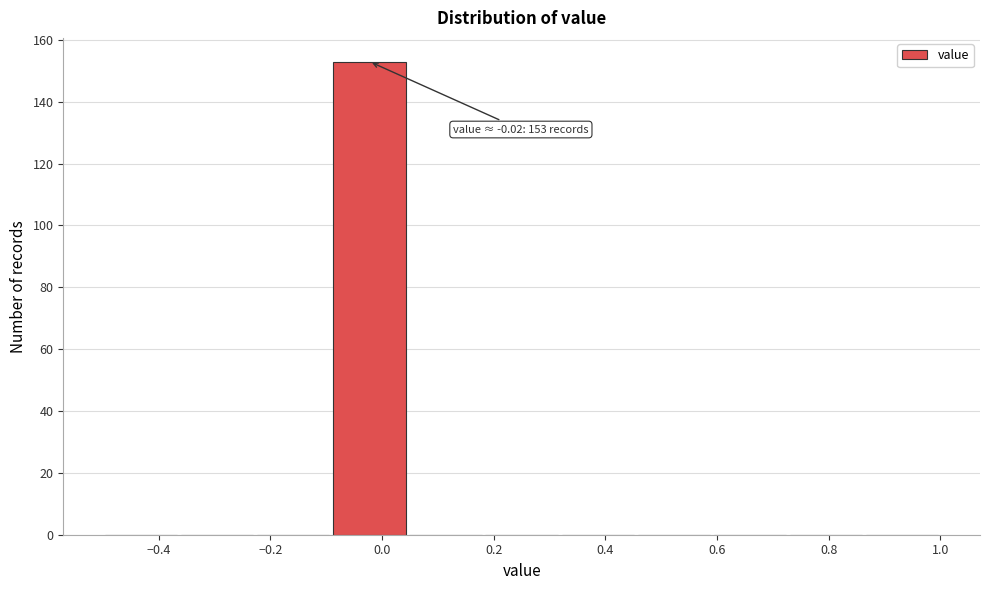

Which range on the x-axis has the tallest bar?

-0.10 to 0.04